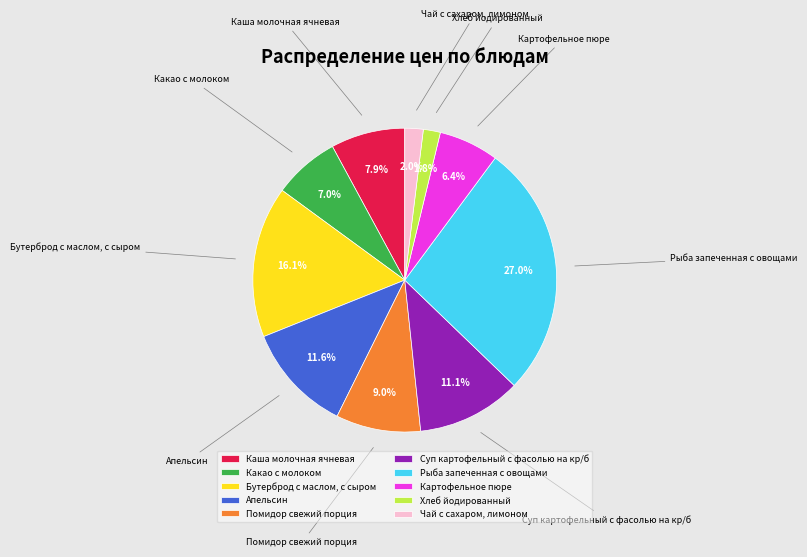

To the nearest percent, what is the difference between the Суп картофельный с фасолью на кр/б and Помидор свежий порция slice percentages?

2%